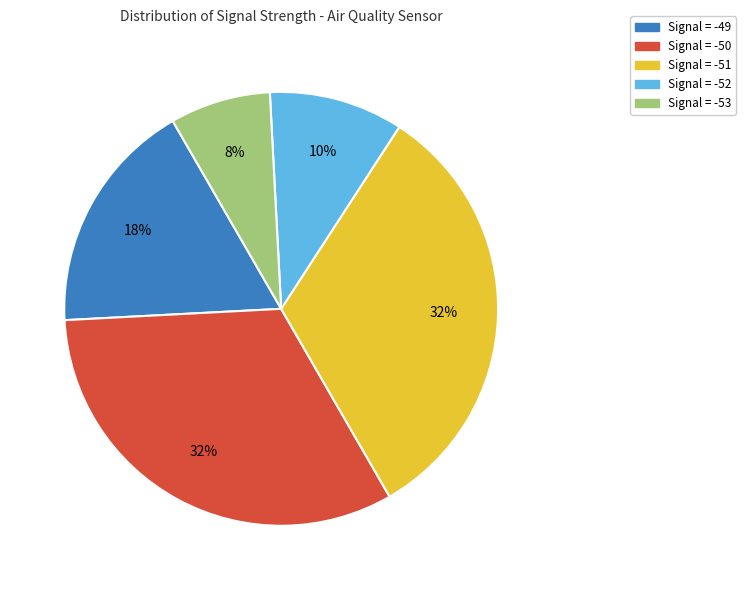

Is there any slice that represents more than half of the pie?

No